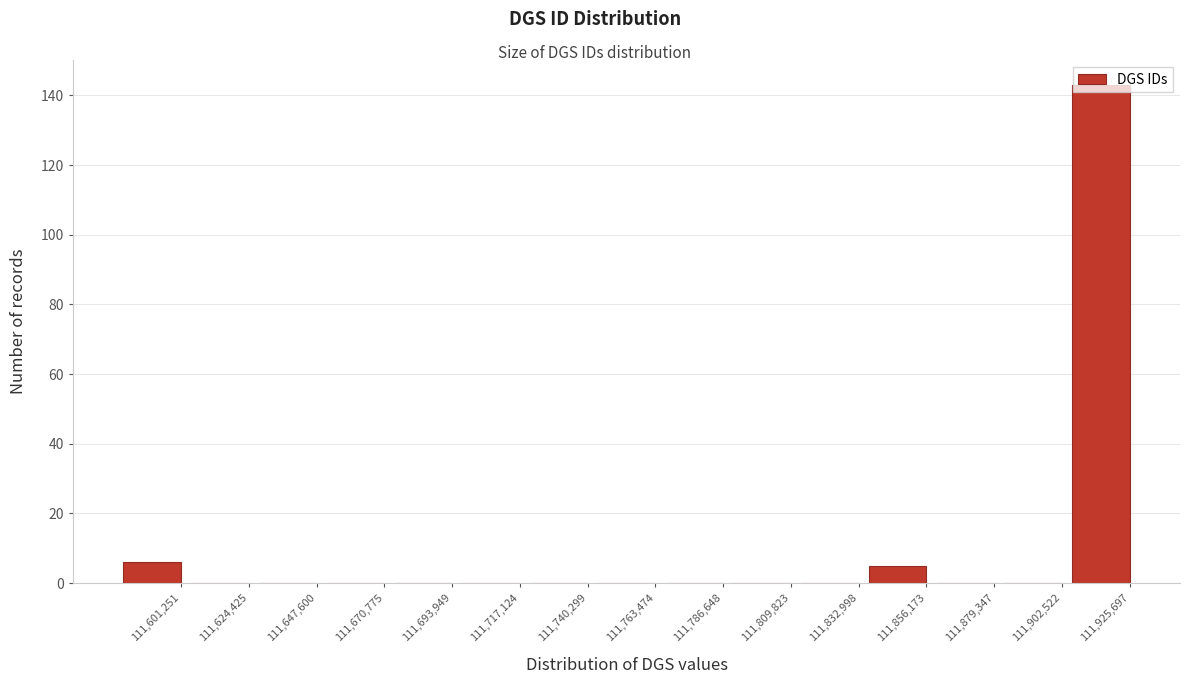

True or false: the data shows 5 at 111,856,173.

True